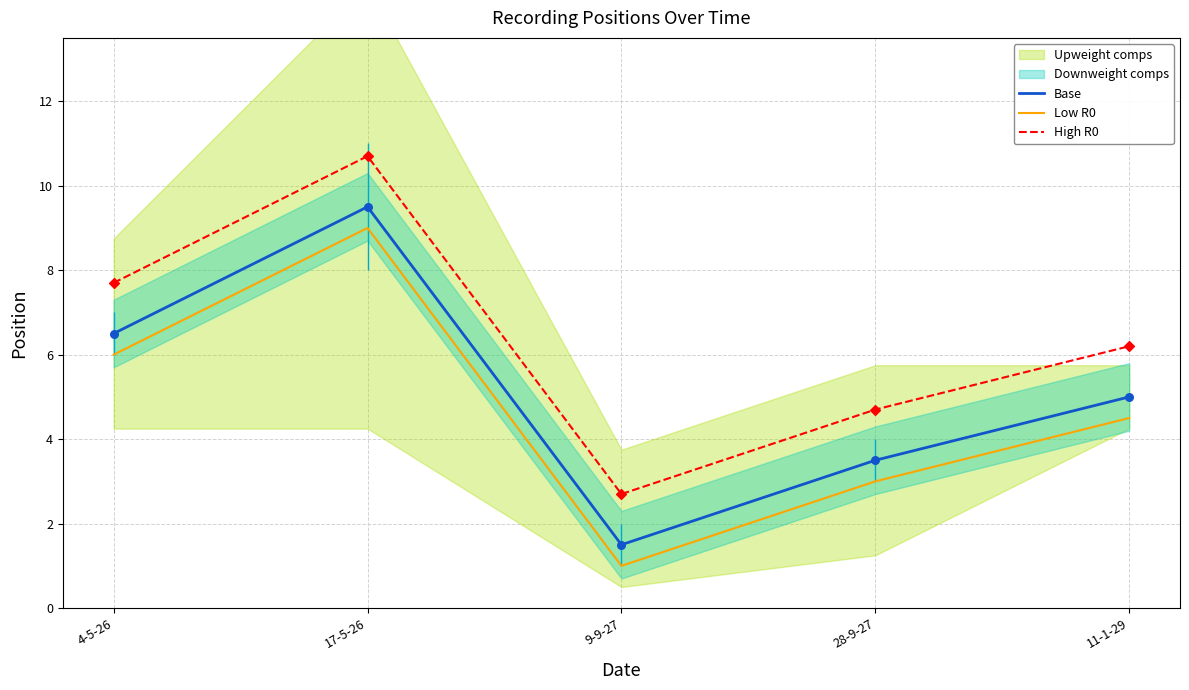

Which series has the largest total across all categories?

High R0